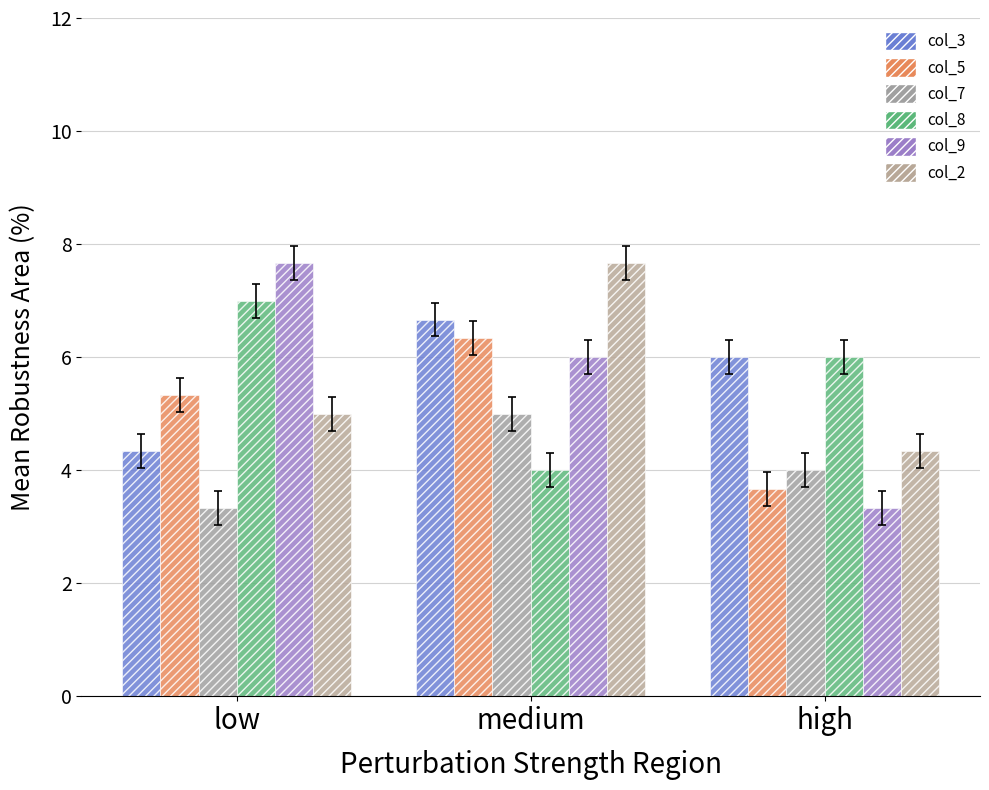

What is the sum of the col_9 values at medium and low?

13.7